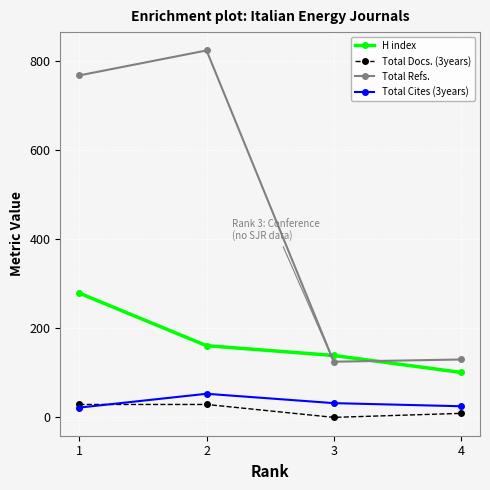

The Total Refs. series shows 824 at 2. True or false?

True